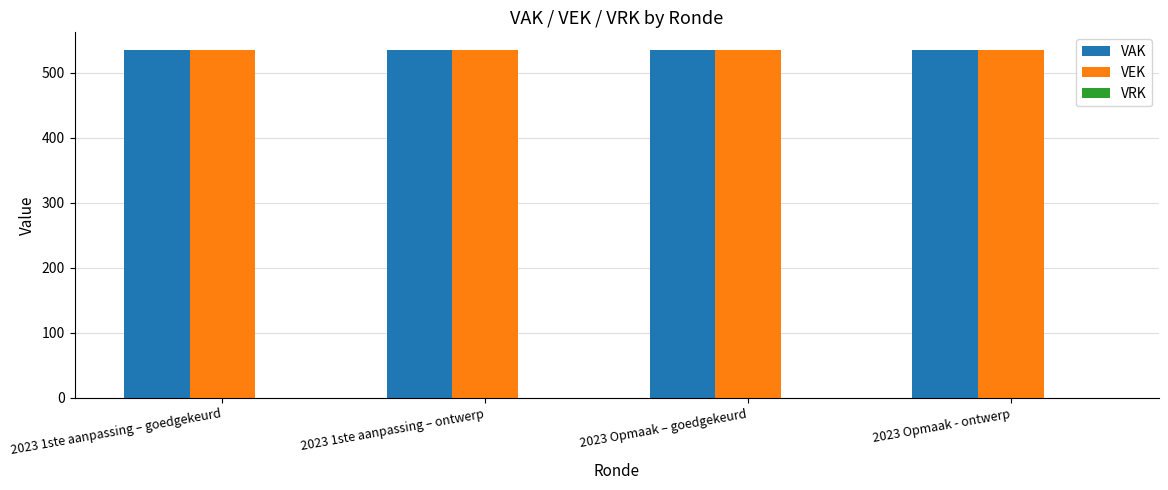

What are all the series names shown in the legend?

VAK, VEK, VRK